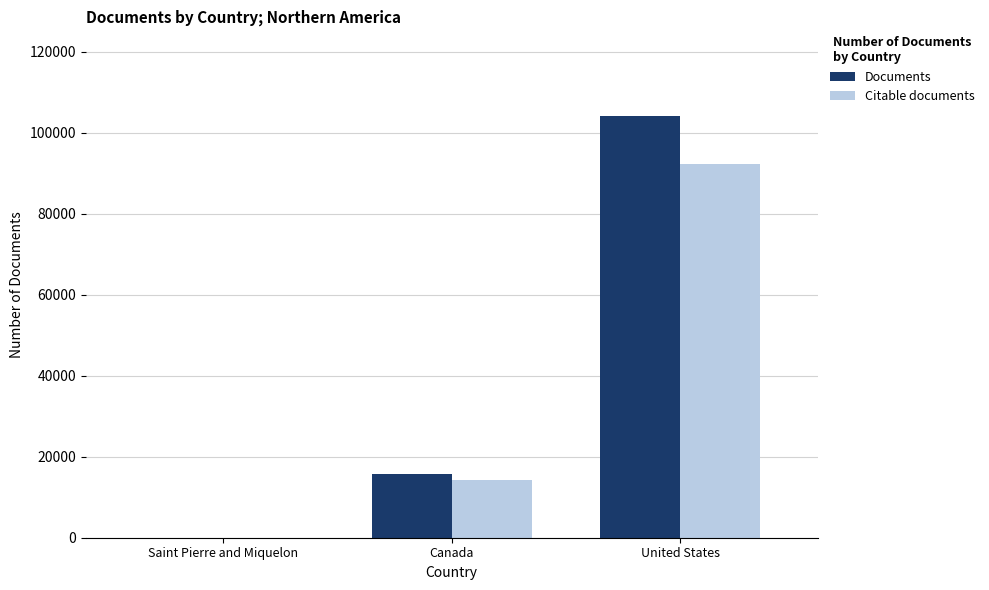

What is the average value of the Citable documents series?

35472